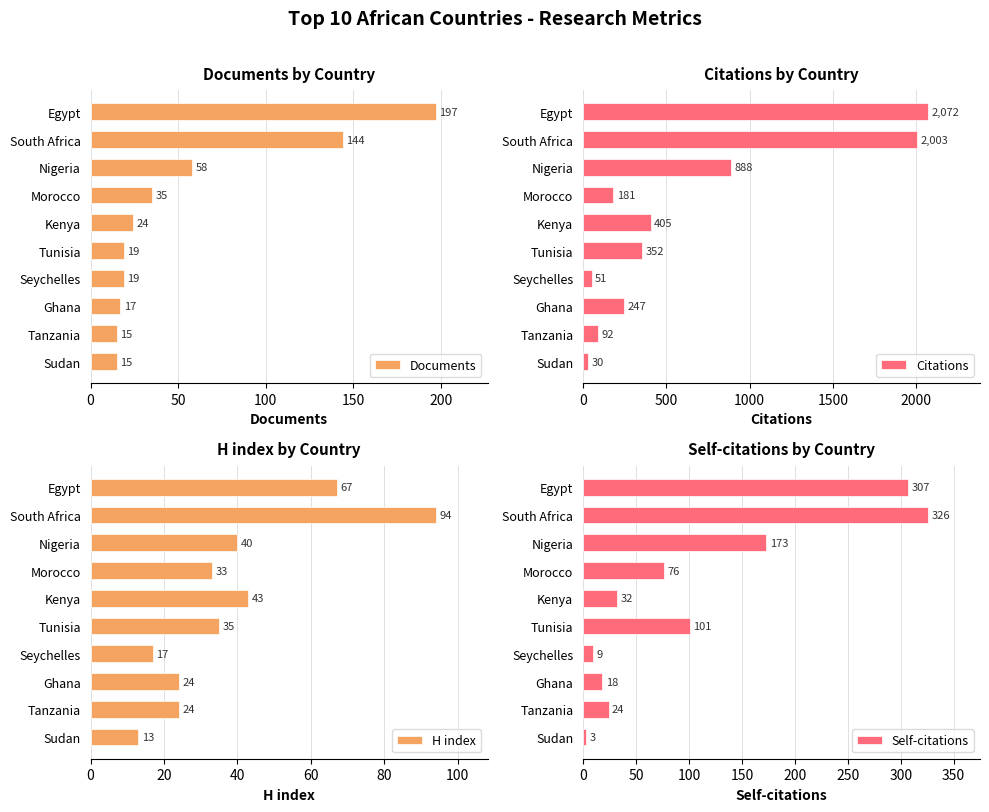

What is the highest value of the Documents series?

197